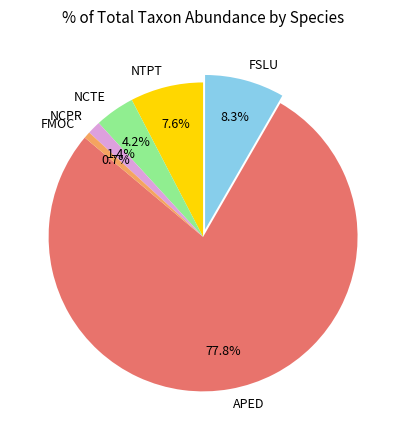

Rank the categories by value from highest to lowest.

APED, FSLU, NTPT, NCTE, NCPR, FMOC